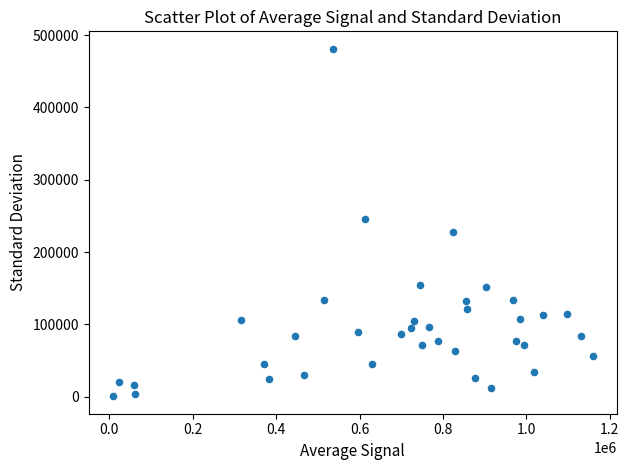

What is the range of X values (max minus min)?

1149627.3